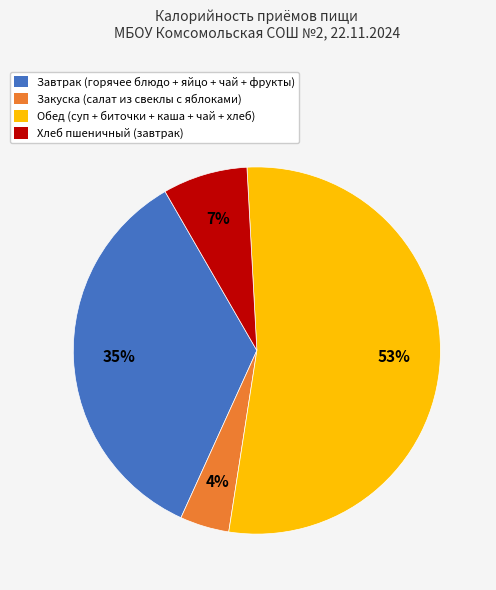

What percentage is the Хлеб пшеничный (завтрак) slice, to the nearest percent?

7%